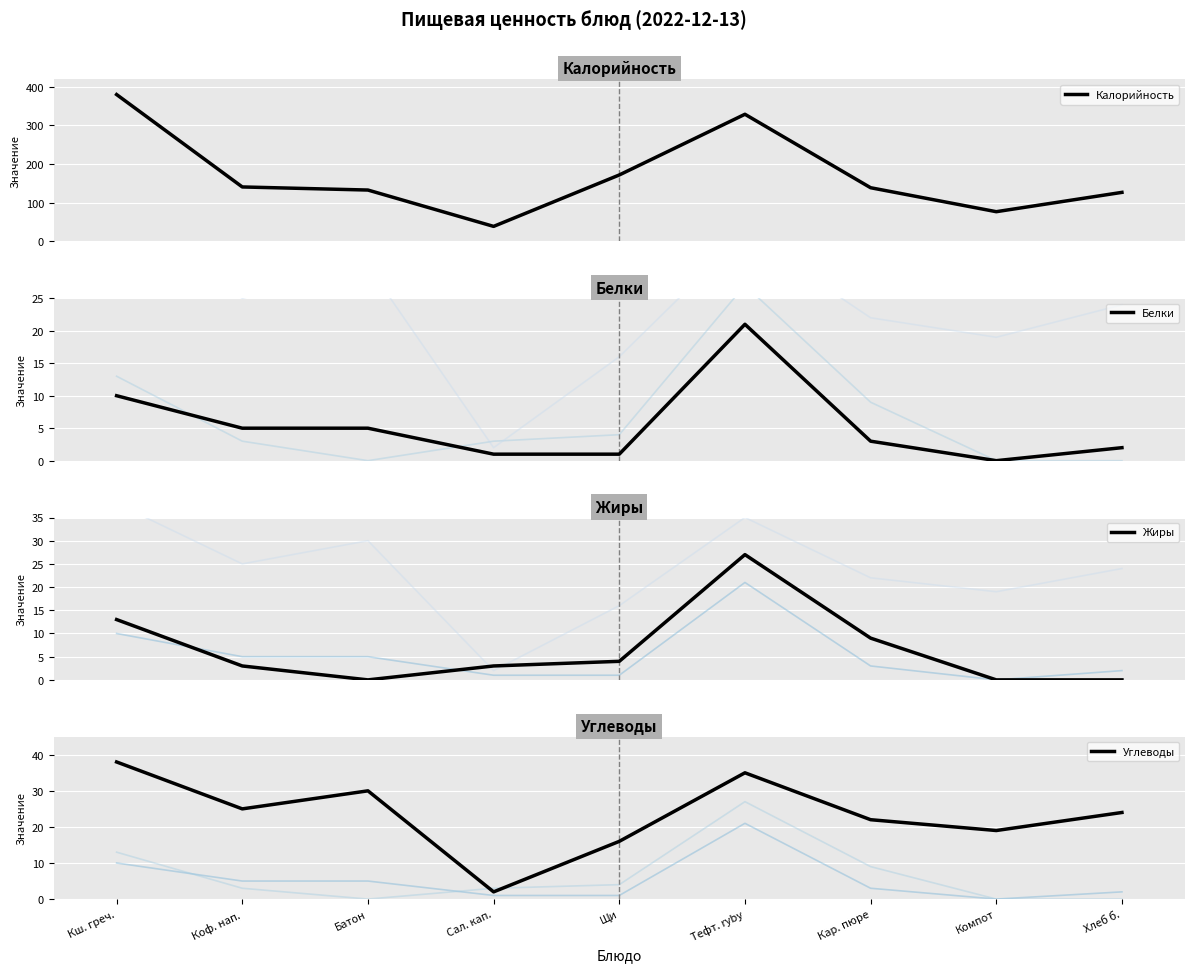

How many interior local valleys does the Белки series have?

1